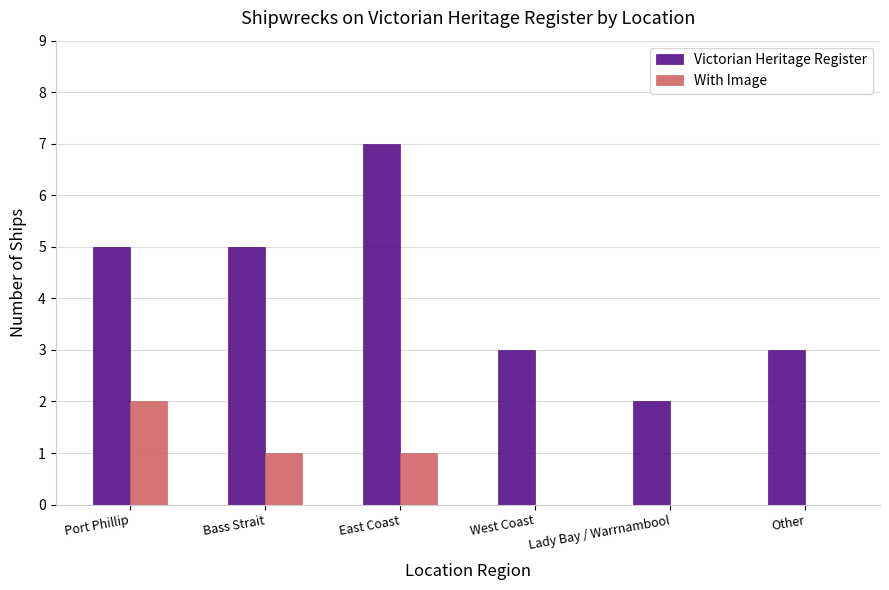

True or false: With Image has a value of 2 at Port Phillip.

True